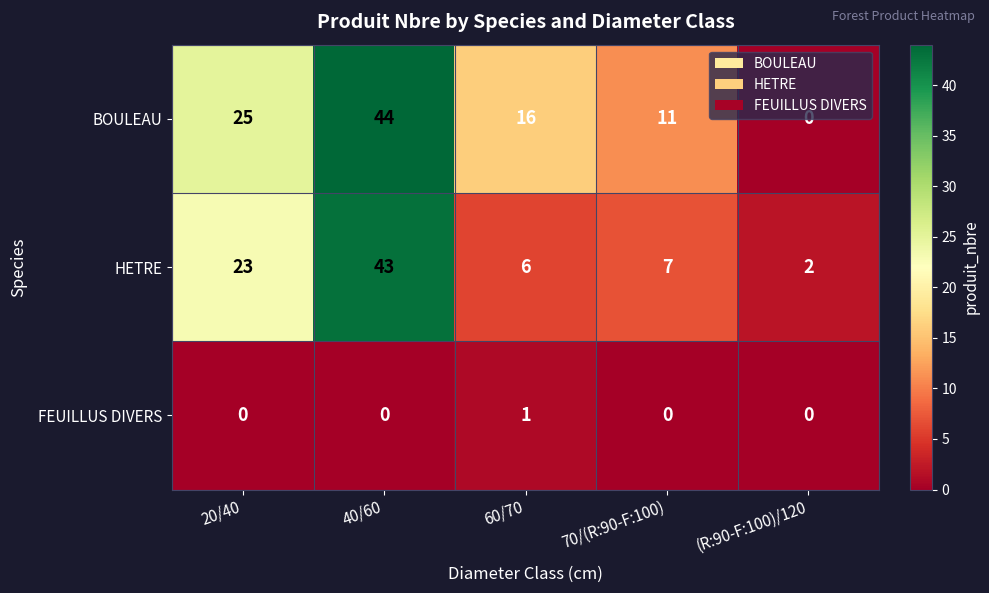

How many categories are shown in the chart?

5